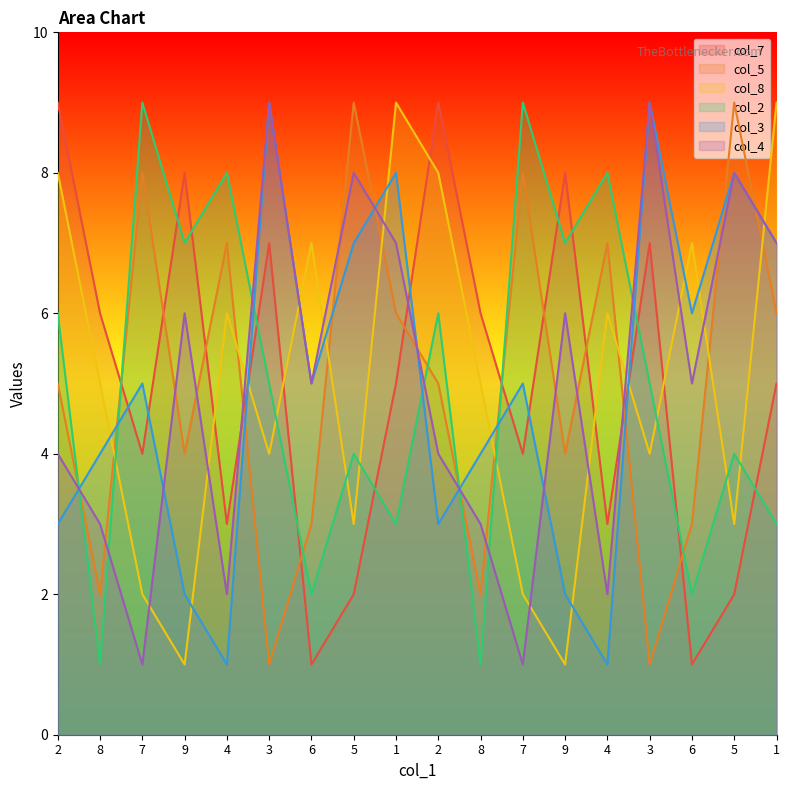

What is the approximate value of col_2 at 4?

8